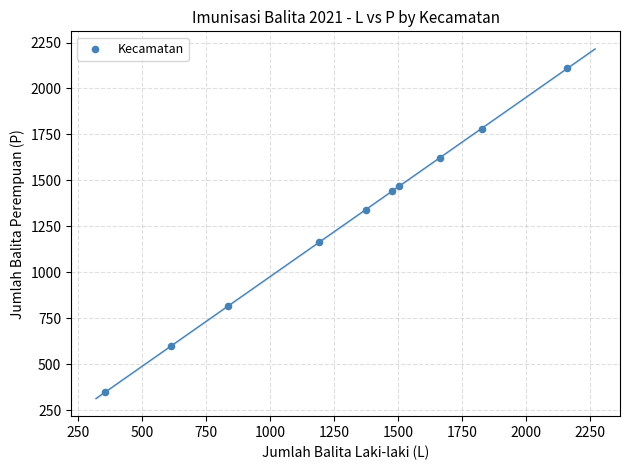

What is the range of Y values (max minus min)?

1761